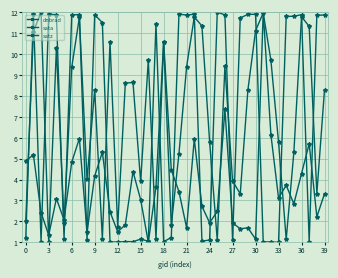

What is the label of the 20th point from the left?

19